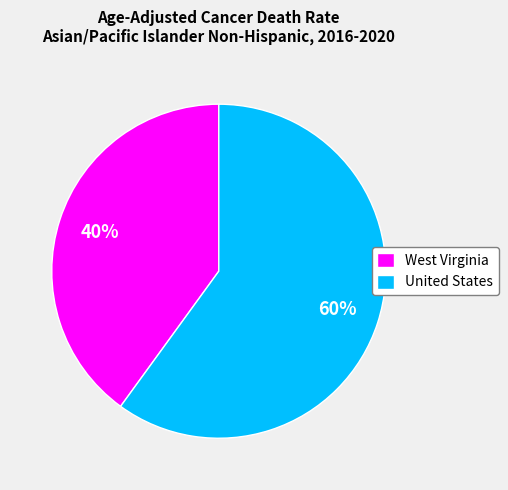

Is it true that United States is 60% of the pie?

True